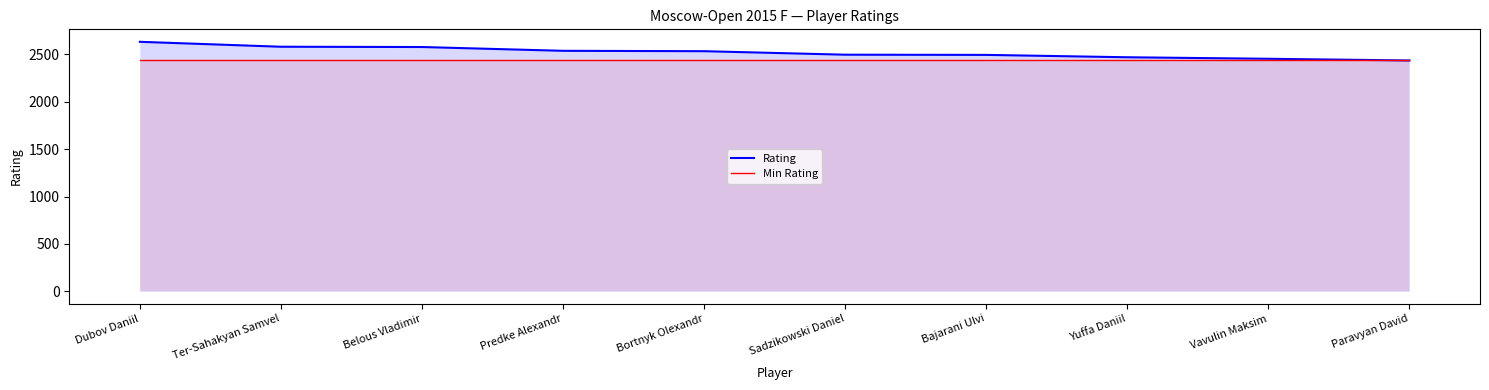

What is the label of the 6th point from the right?

Bortnyk Olexandr